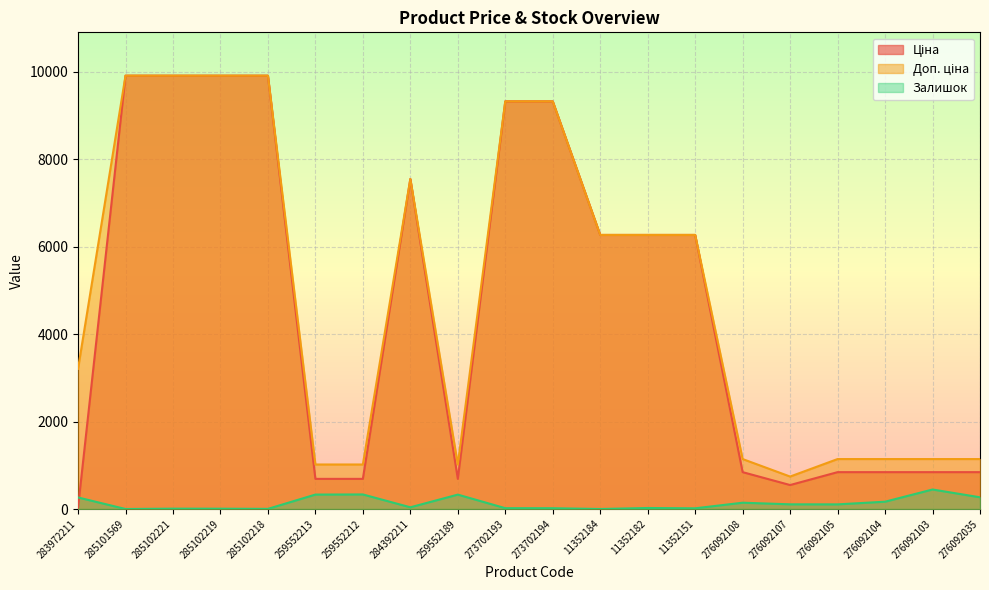

What is the difference between the maximum and second lowest values in the Залишок series?

446.0